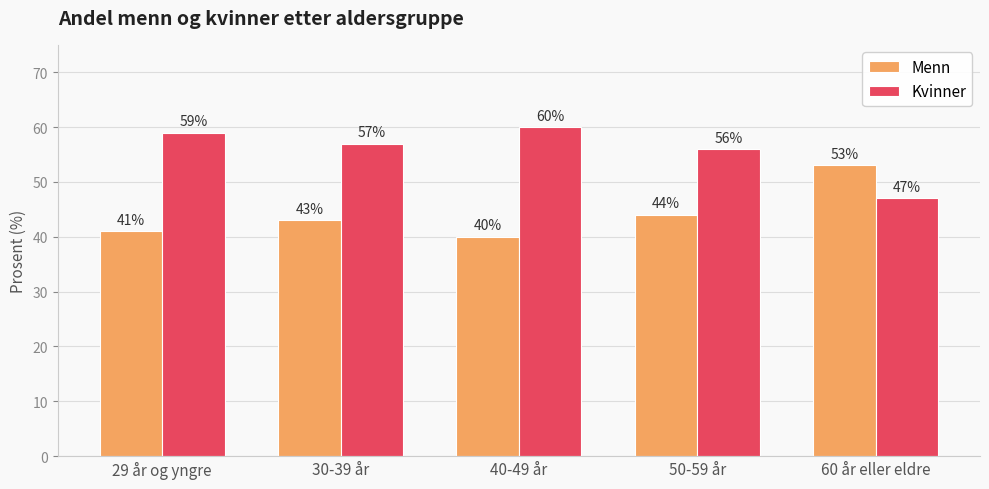

What is the spread (max minus min) of values at 50-59 år?

12